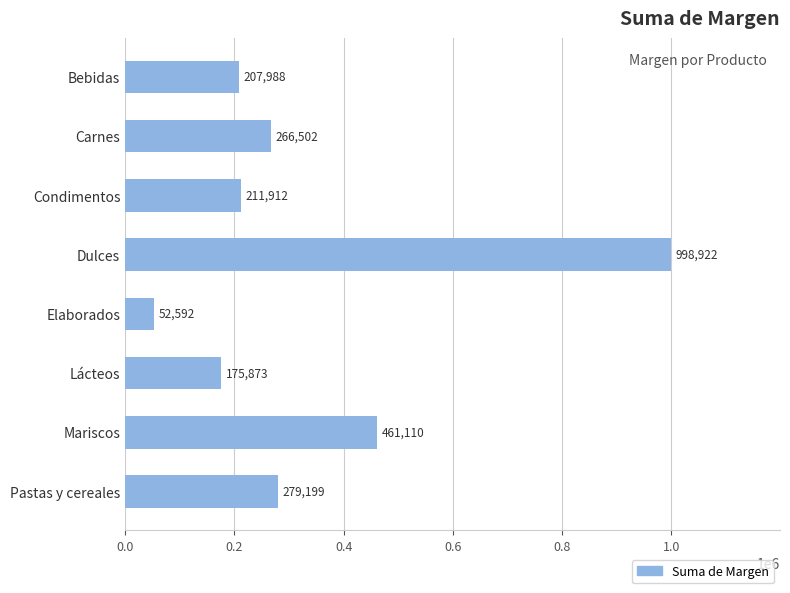

True or false: the data shows 169941.8 at Carnes.

False